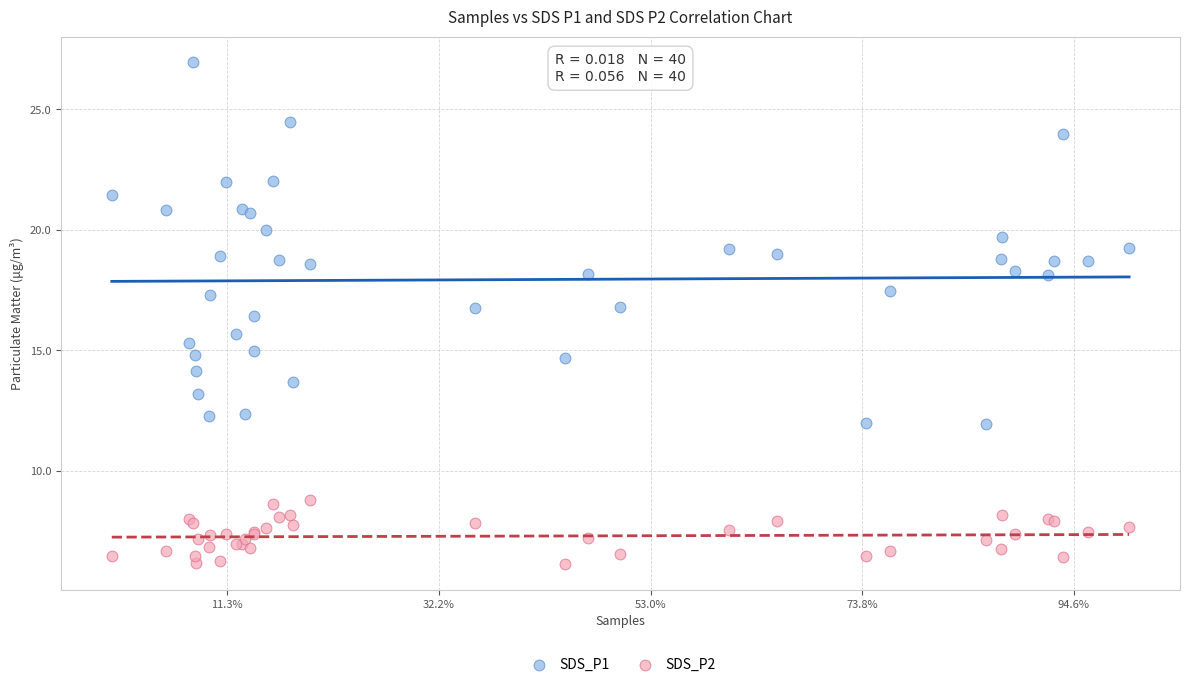

Which series contains the highest Y value?

SDS_P1